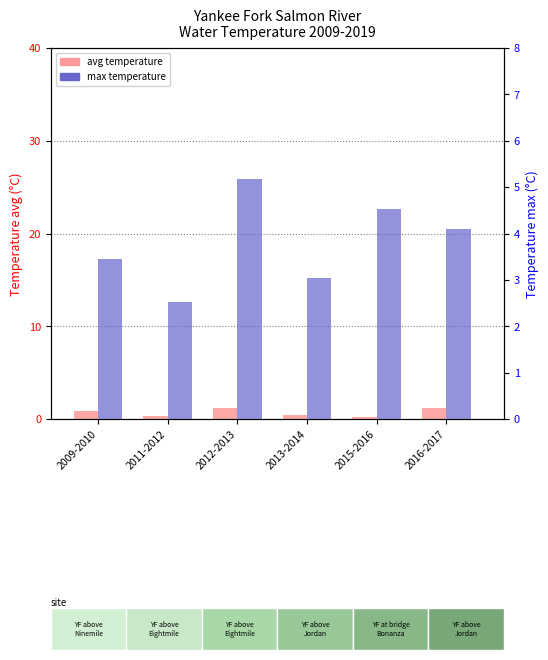

At which category is the sum across all series the highest?

2012-2013